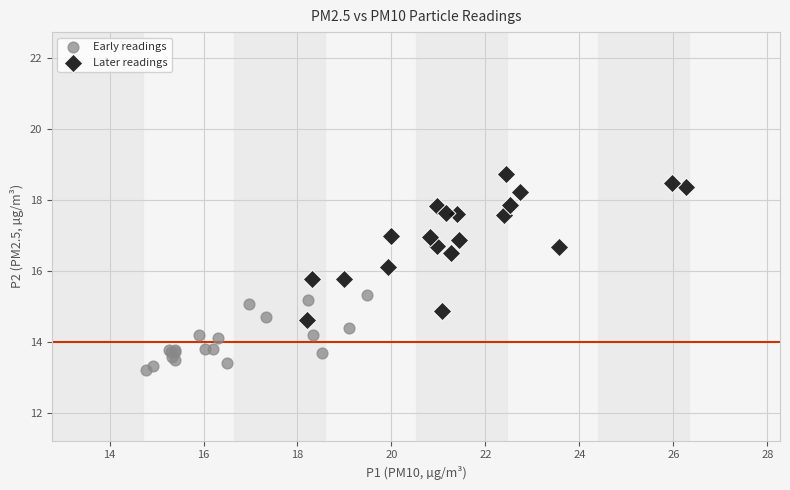

Which series reaches the maximum Y coordinate?

Later readings